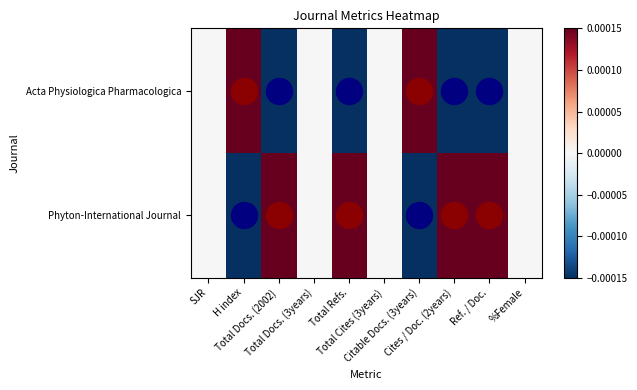

Reading left to right, extract all data points from this chart.

Acta Physiologica Pharmacologica: SJR=0.0	H index=0.5	Total Docs. (2002)=-0.5	Total Docs. (3years)=0.0	Total Refs.=-0.5	Total Cites (3years)=0.0	Citable Docs. (3years)=0.5	Cites / Doc. (2years)=-0.5	Ref. / Doc.=-0.5	%Female=0.0
Phyton-International Journal: SJR=0.0	H index=-0.5	Total Docs. (2002)=0.5	Total Docs. (3years)=0.0	Total Refs.=0.5	Total Cites (3years)=0.0	Citable Docs. (3years)=-0.5	Cites / Doc. (2years)=0.5	Ref. / Doc.=0.5	%Female=0.0